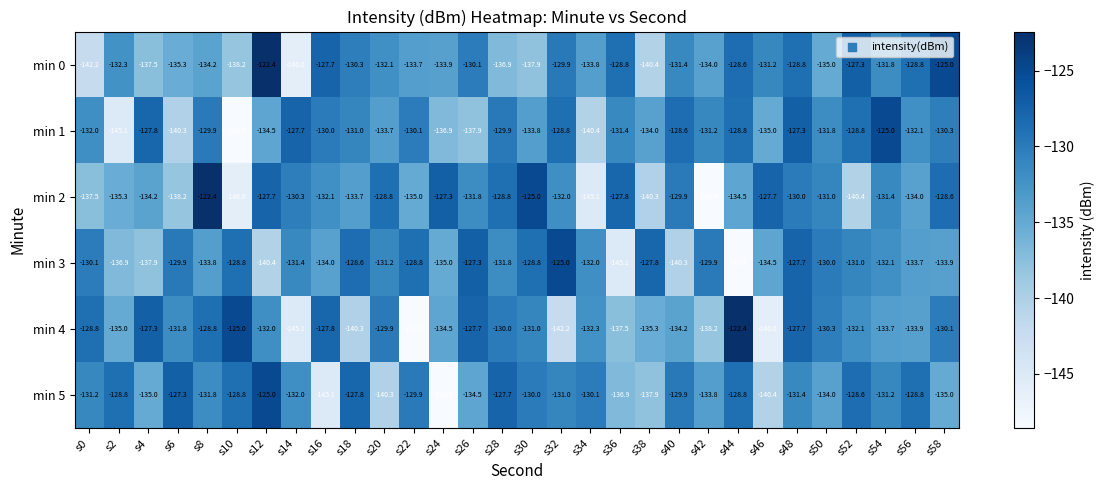

What is the total value across all series at s14?

-812.5